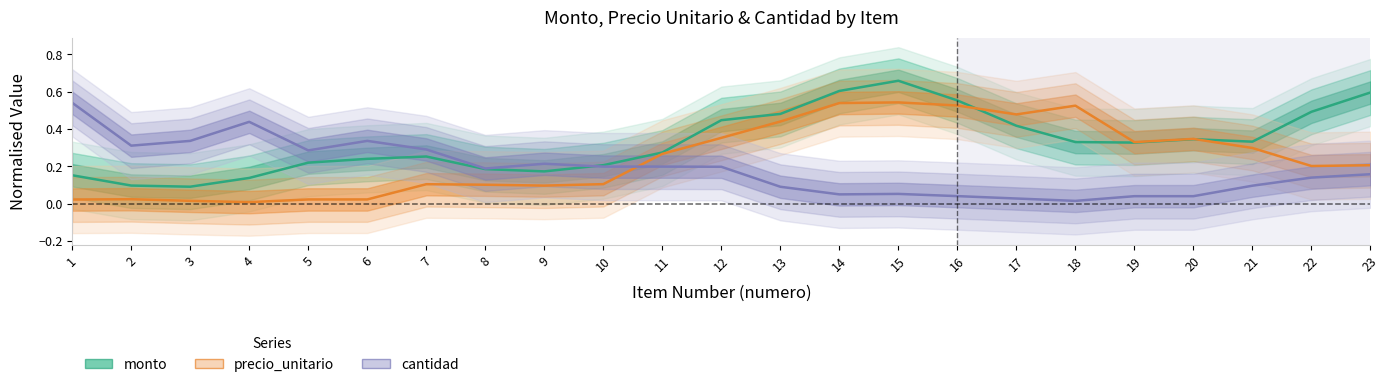

What is the average value of the precio_unitario series?

0.2